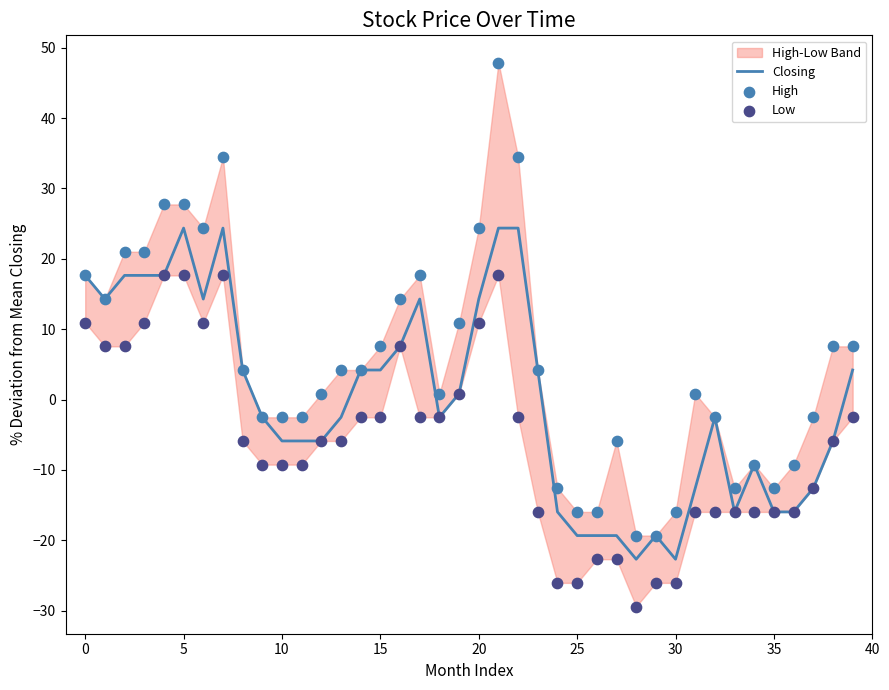

Which series contains the lowest Y value?

Low